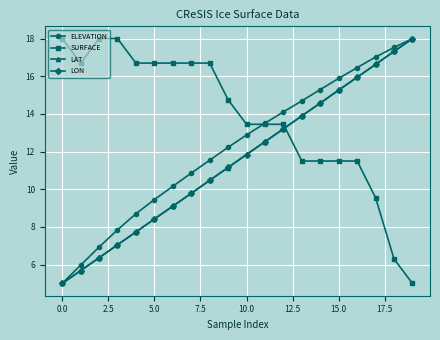

Which series ends up on top after the final intersection of LON and SURFACE?

LON